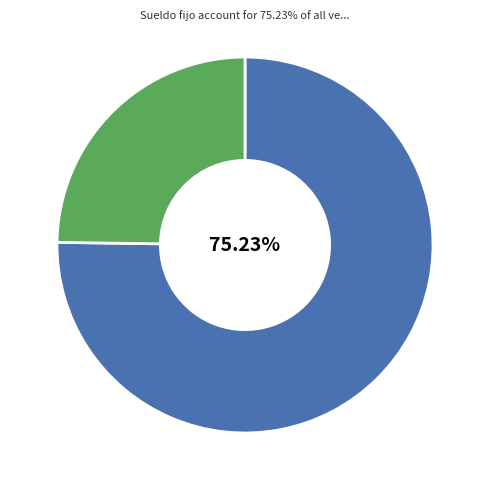

Is there any slice that represents more than half of the pie?

Yes